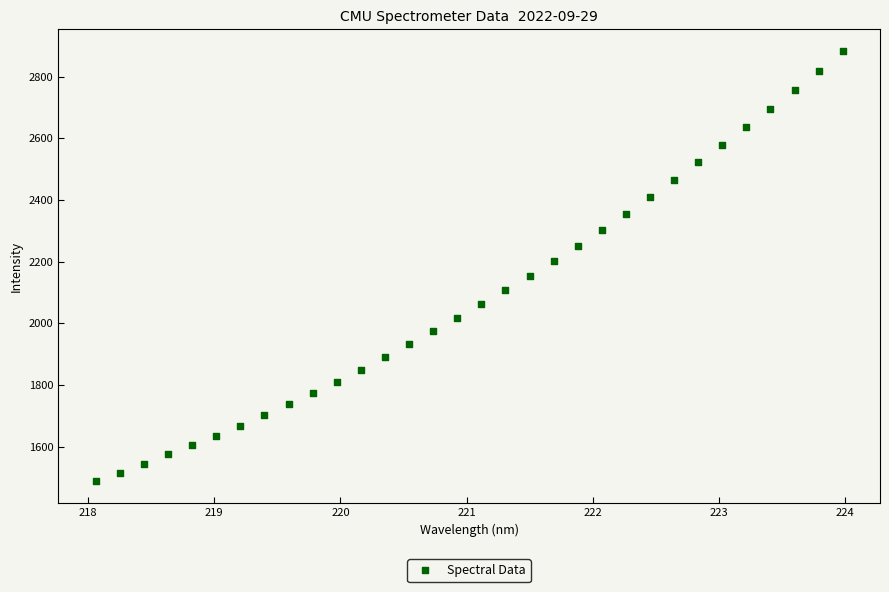

What is the range of Y values (max minus min)?

1396.0